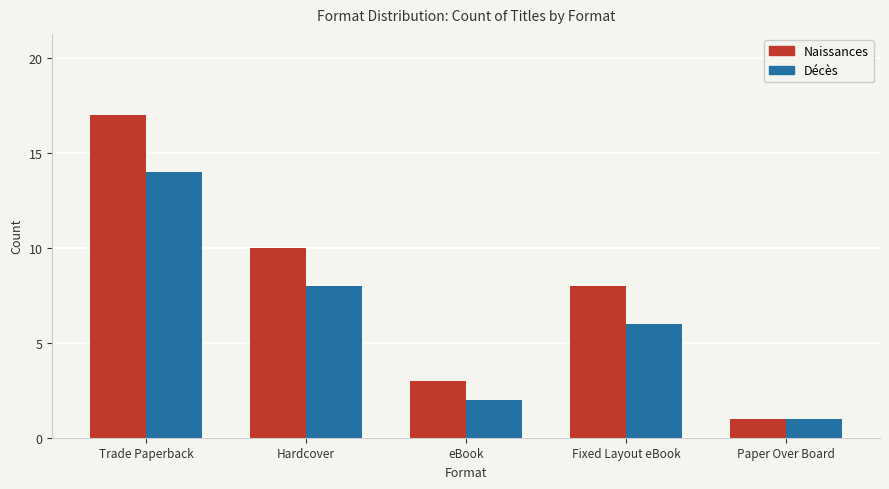

Which series has the largest range (max minus min)?

Naissances